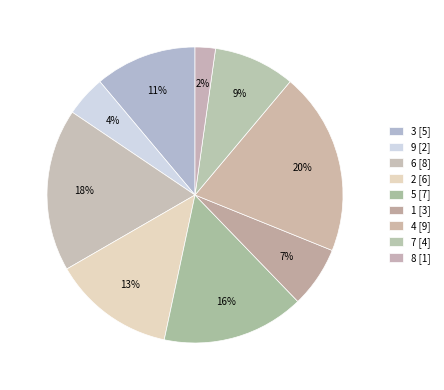

What percentage is the 2 slice, to the nearest percent?

13%